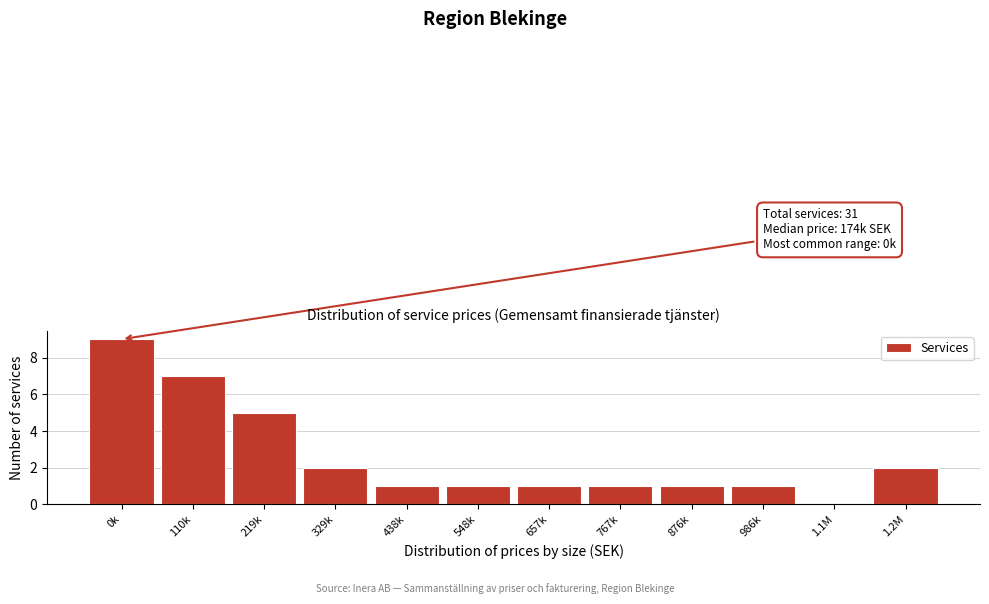

Reading left to right, list all the values displayed in this chart.

0k=9	110k=7	219k=5	329k=2	438k=1	548k=1	657k=1	767k=1	876k=1	986k=1	1.1M=0	1.2M=2